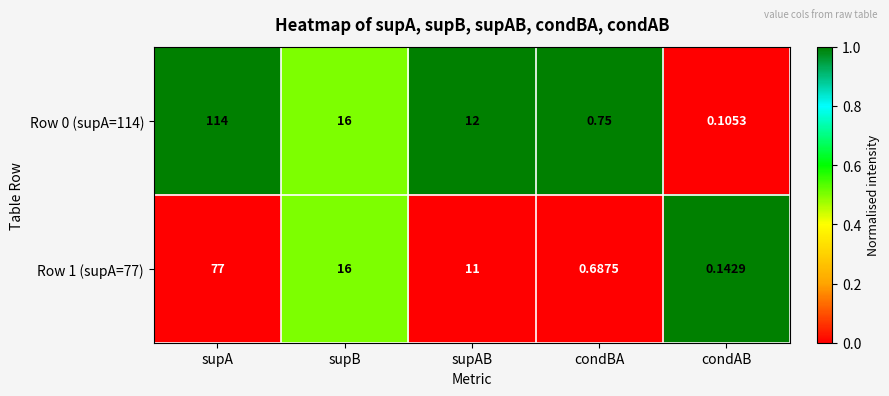

At how many categories does at least one series exceed 0?

5